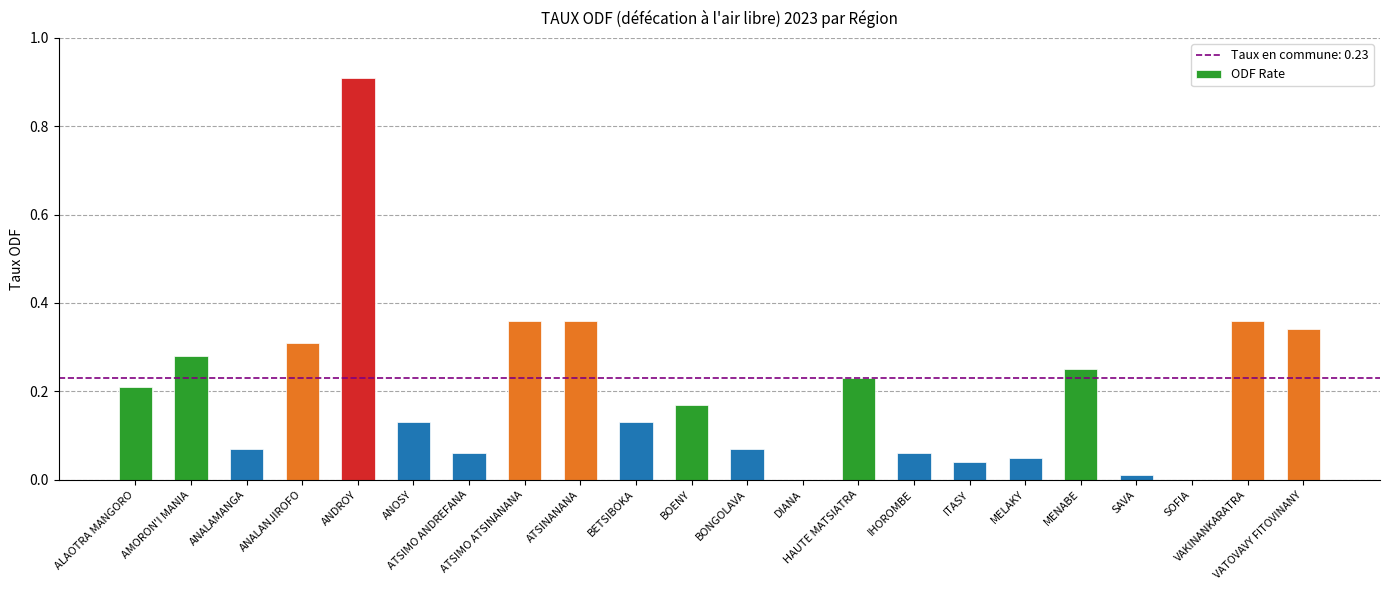

How many distinct data groups are displayed?

1